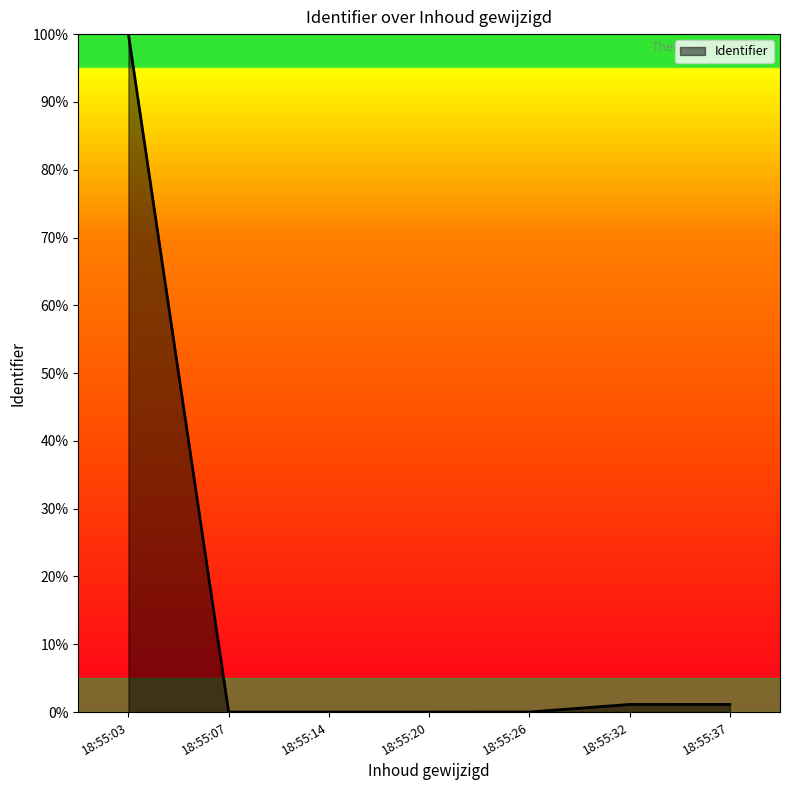

What is the sum of all values?

102.3